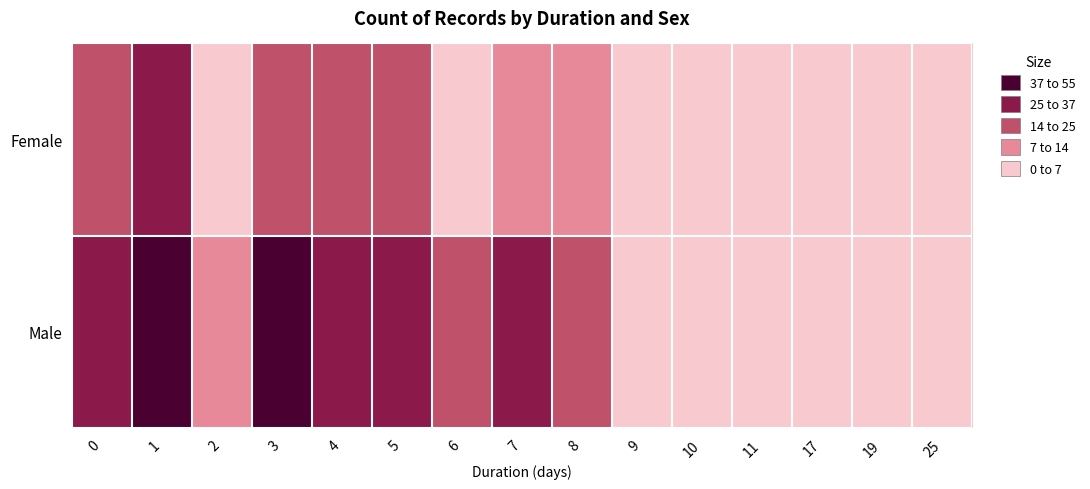

How many series are shown in this chart?

2